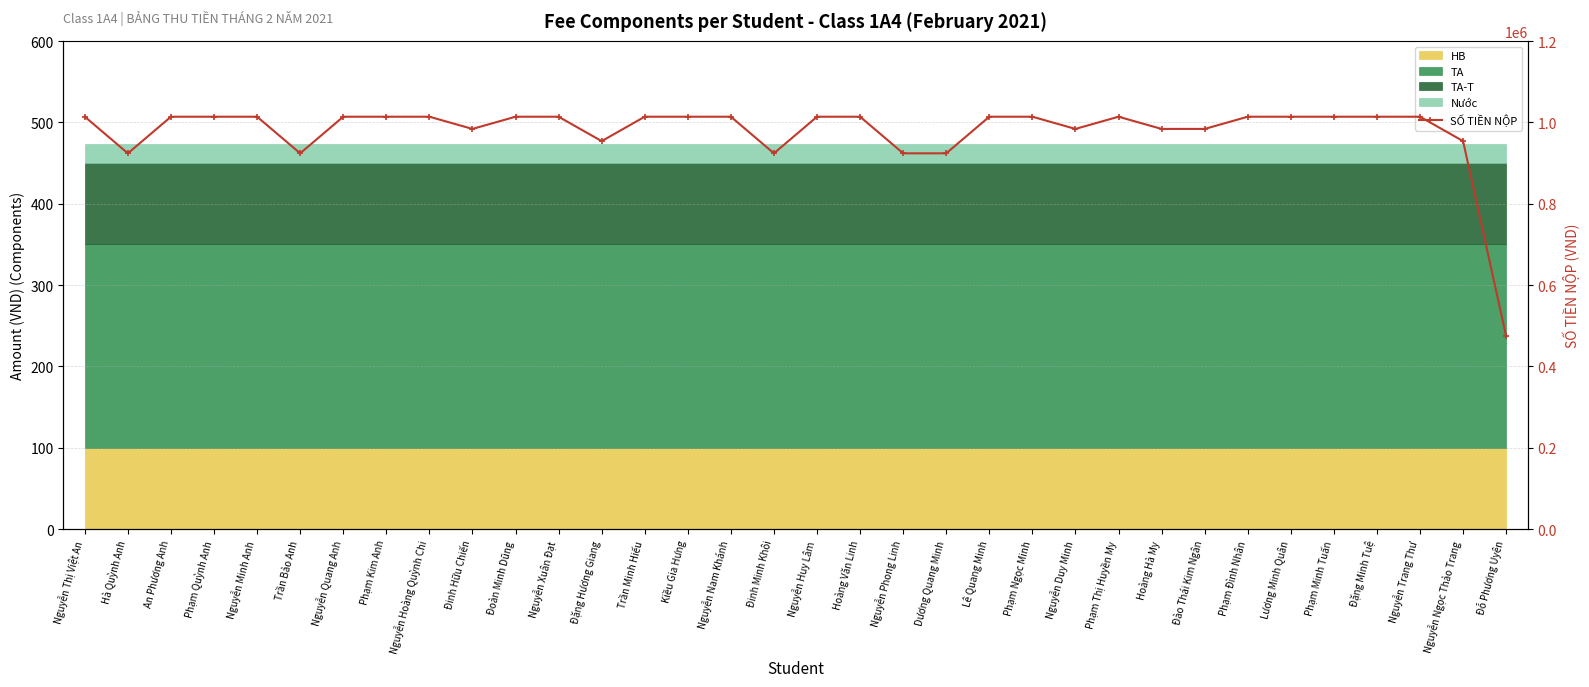

List the labels in order of value, smallest first.

Đỗ Phương Uyên, Hà Quỳnh Anh, Trần Bảo Anh, Đinh Minh Khôi, Nguyễn Phong Linh, Dương Quang Minh, Đặng Hương Giang, Nguyễn Ngọc Thảo Trang, Đinh Hữu Chiến, Nguyễn Duy Minh, Hoàng Hà My, Đào Thái Kim Ngân, Nguyễn Thị Việt An, An Phương Anh, Phạm Quỳnh Anh, Nguyễn Minh Anh, Nguyễn Quang Anh, Phạm Kim Anh, Nguyễn Hoàng Quỳnh Chi, Đoàn Minh Dũng, Nguyễn Xuân Đạt, Trần Minh Hiếu, Kiều Gia Hưng, Nguyễn Nam Khánh, Nguyễn Huy Lâm, Hoàng Văn Linh, Lê Quang Minh, Phạm Ngọc Minh, Phạm Thị Huyền My, Phạm Đình Nhân, Lương Minh Quân, Phạm Minh Tuấn, Đặng Minh Tuệ, Nguyễn Trang Thư